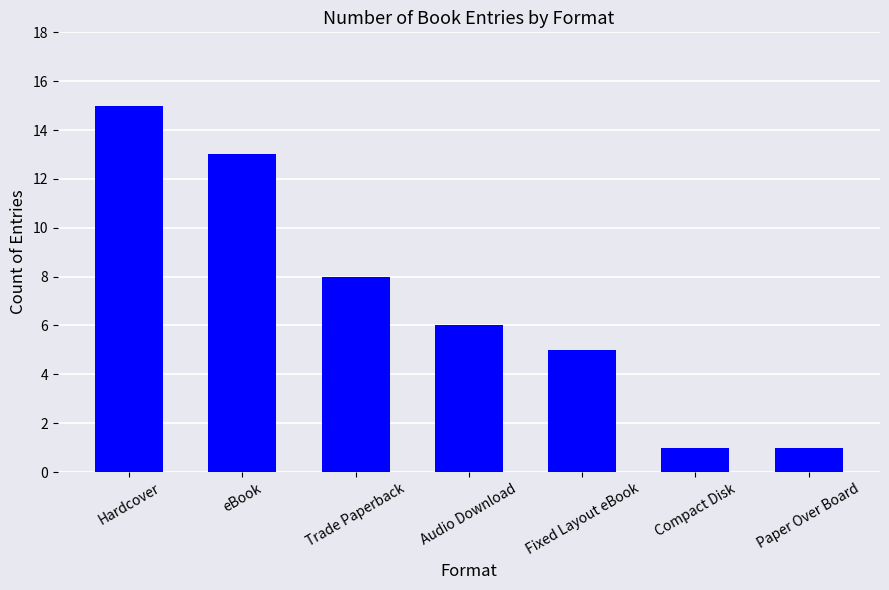

What is the average value?

7